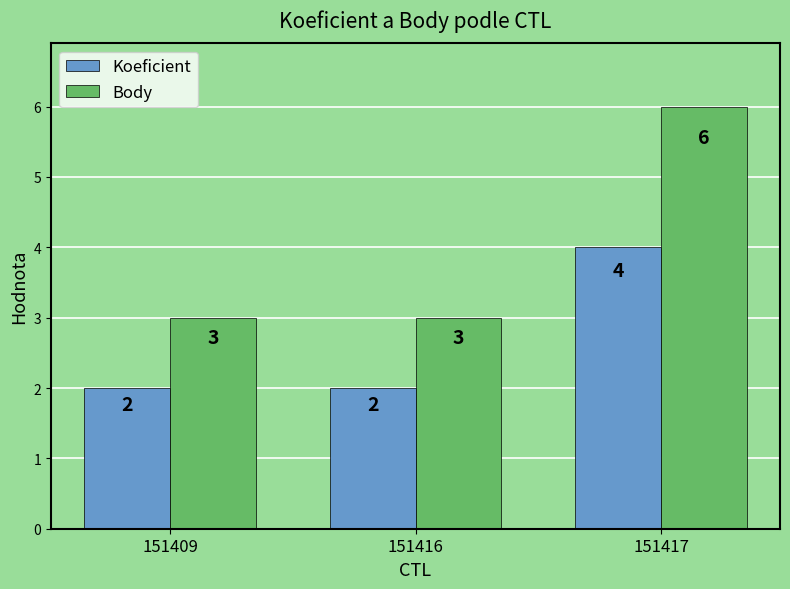

What is the total value across all series at 151409?

5